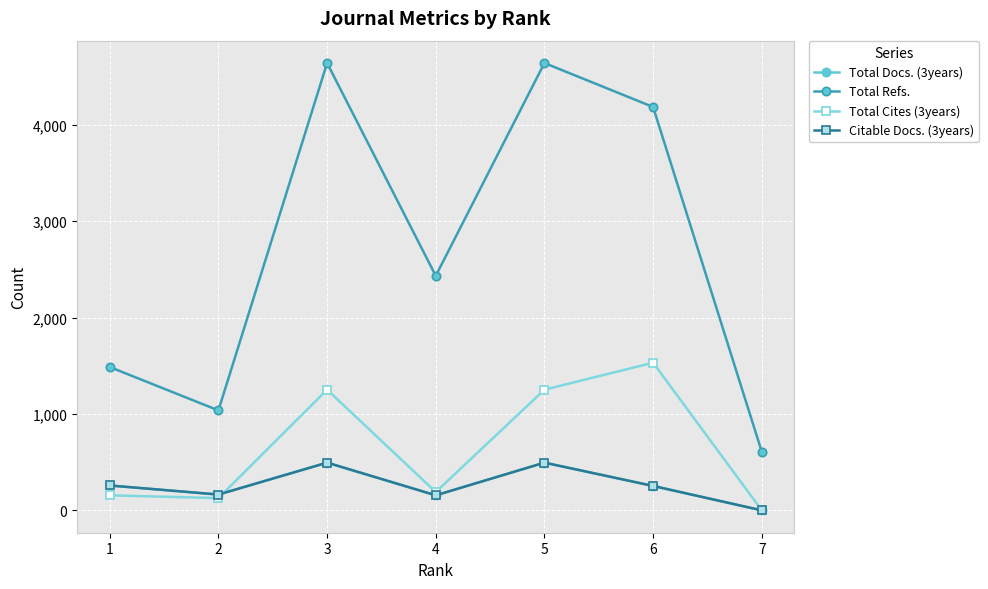

Does the chart have visible grid lines?

Yes